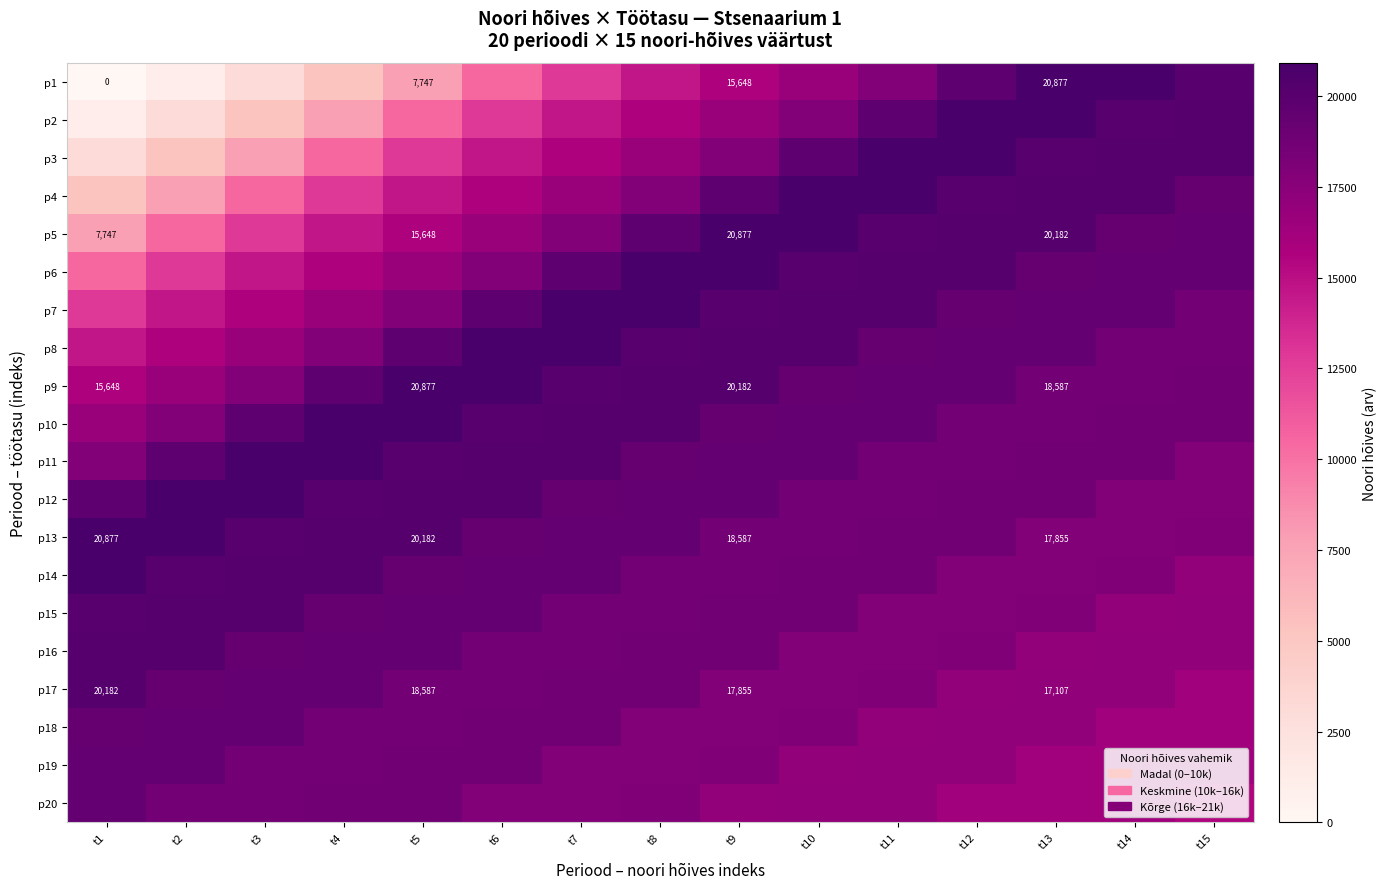

The p9 series shows 18587.4 at t13. True or false?

True